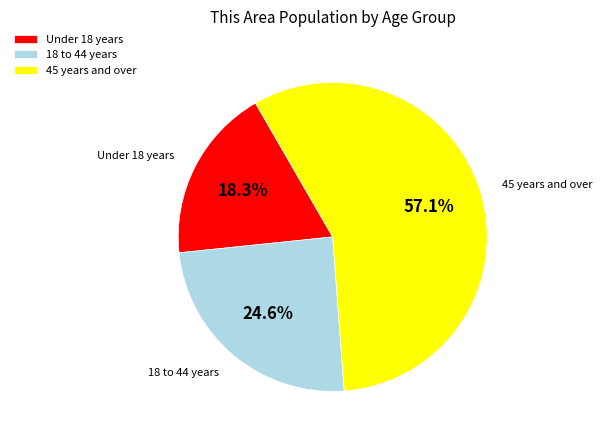

Which slice is the smallest?

Under 18 years